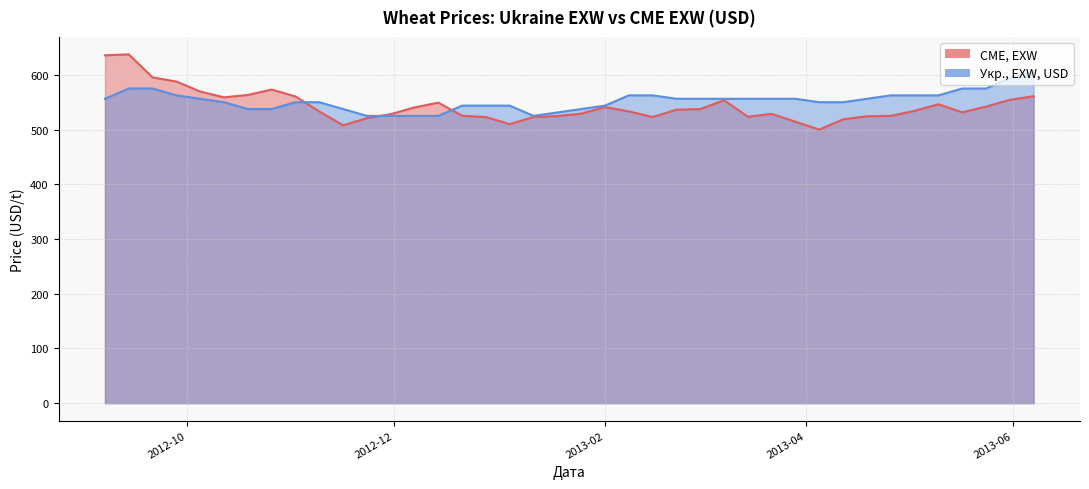

What is the minimum value for Укр., EXW, USD?

525.5